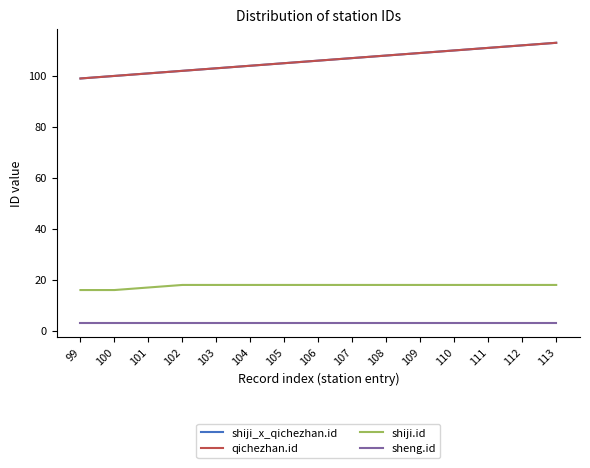

Is this an area chart (filled region under the line)?

No